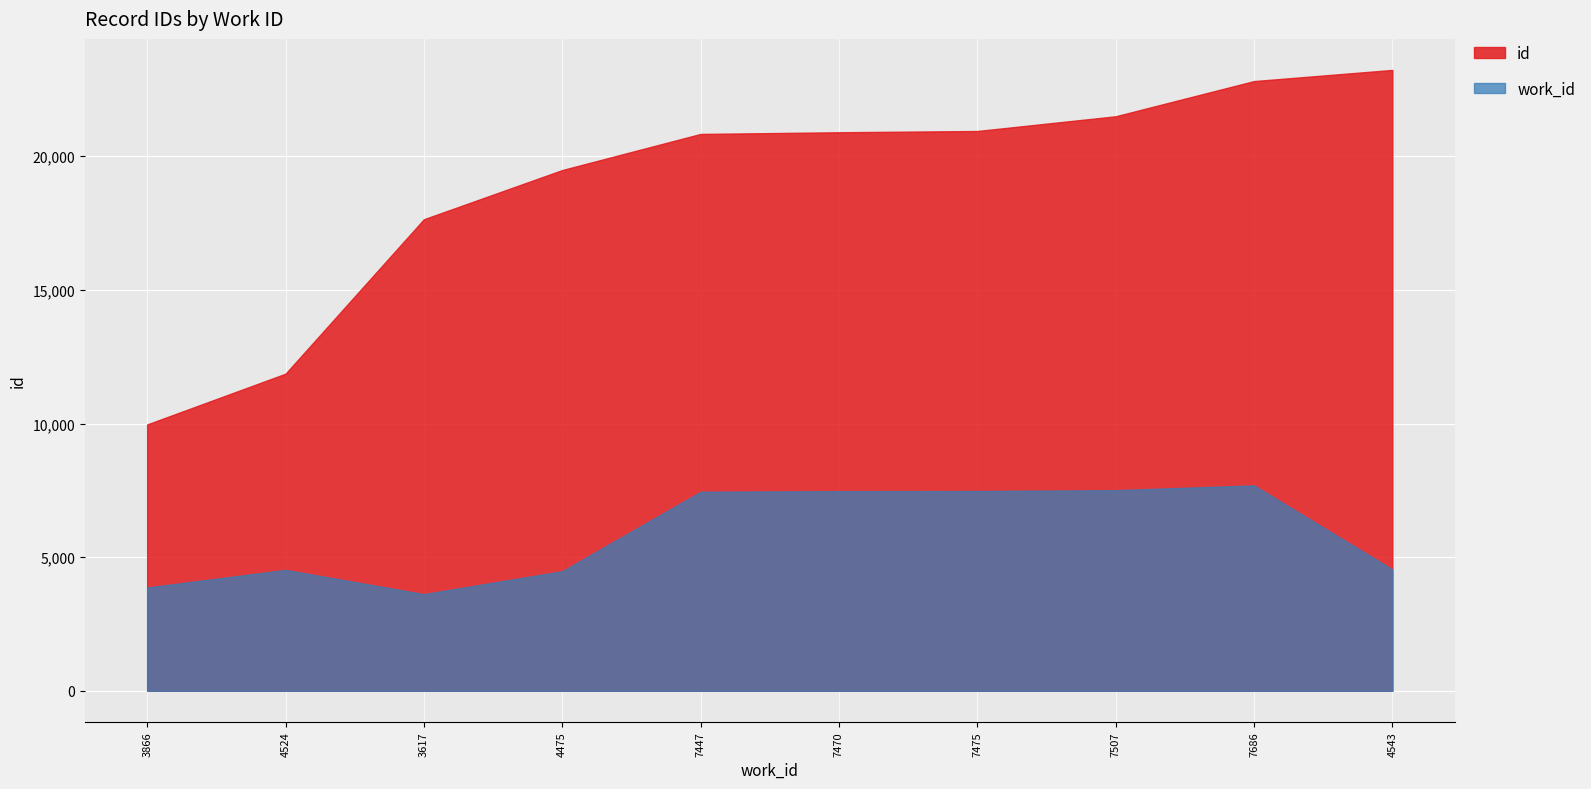

What is the difference between the id values at 4543 and 4475?

3746